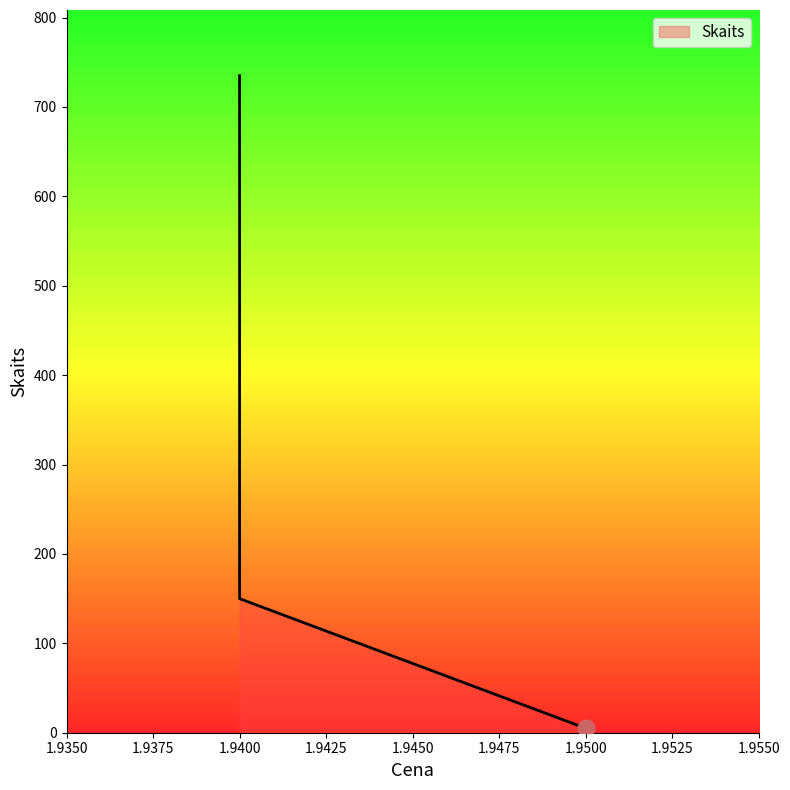

How many distinct data groups are displayed?

1